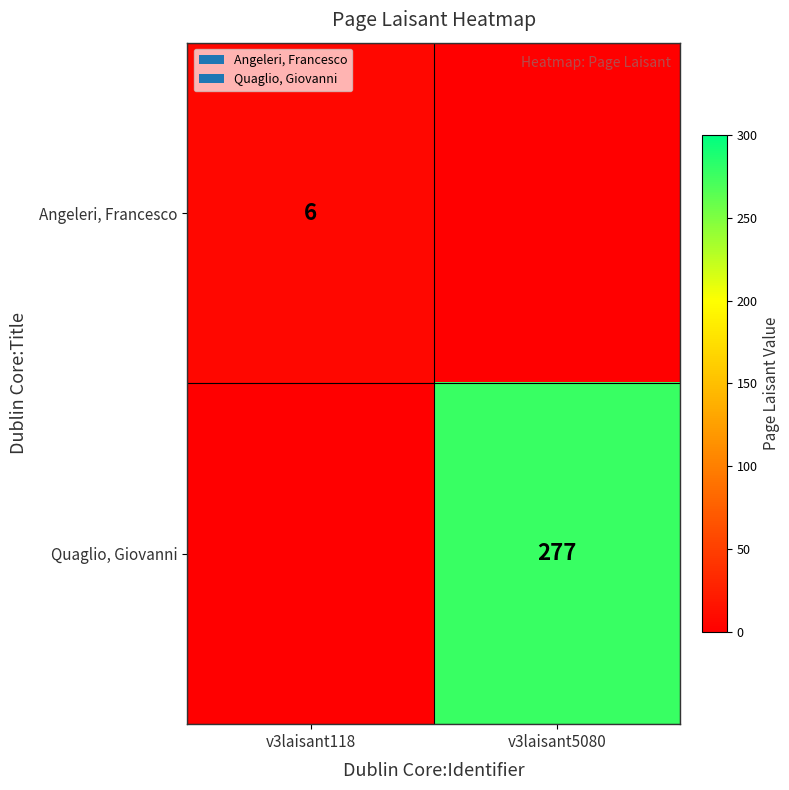

True or false: Quaglio, Giovanni has a value of 277 at v3laisant5080.

True